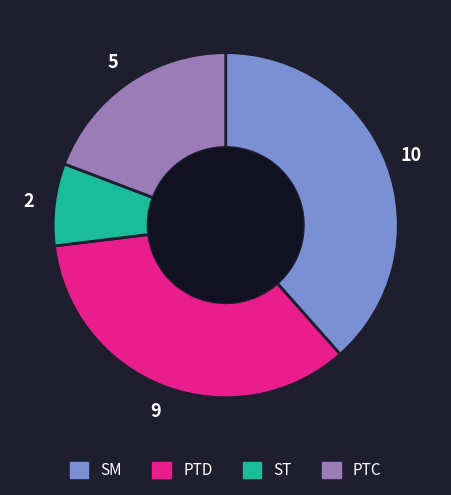

Combined, do PTC and PTD account for over 50%?

Yes